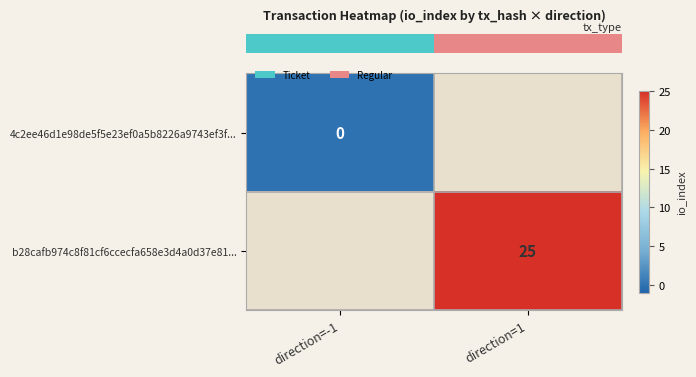

Where is row_0 nearest to the value 0?

direction=-1